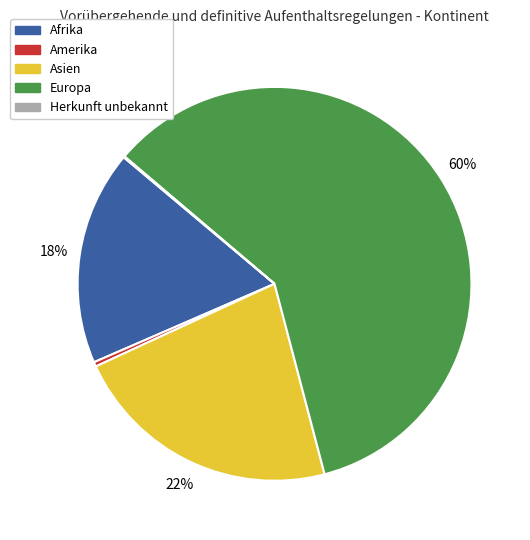

Is there any slice that represents more than half of the pie?

Yes